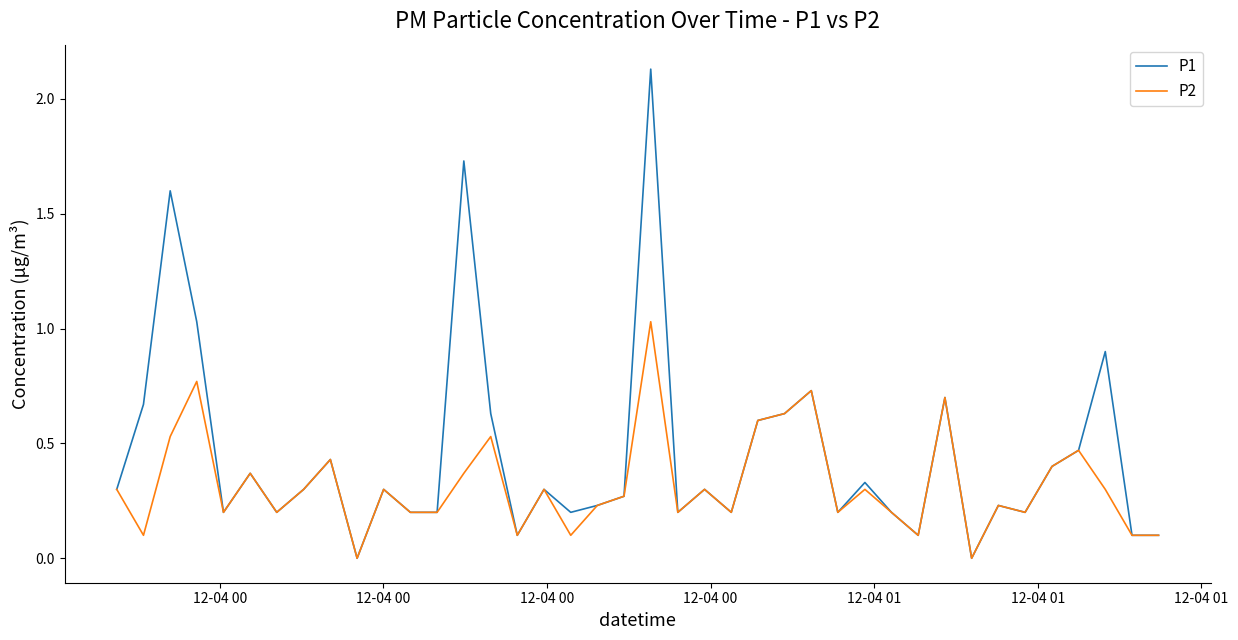

Rank the series by their maximum value, from highest to lowest.

P1, P2